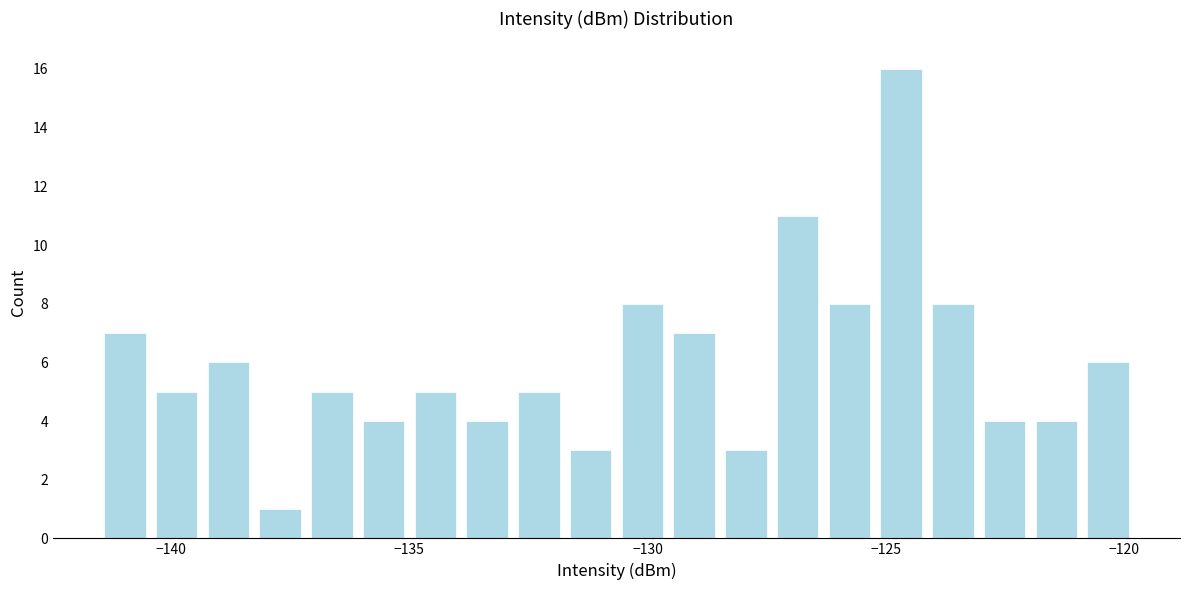

Around what value on the x-axis is the tallest bar? Give the approximate position of its centre, as read against the axis.

-124.5